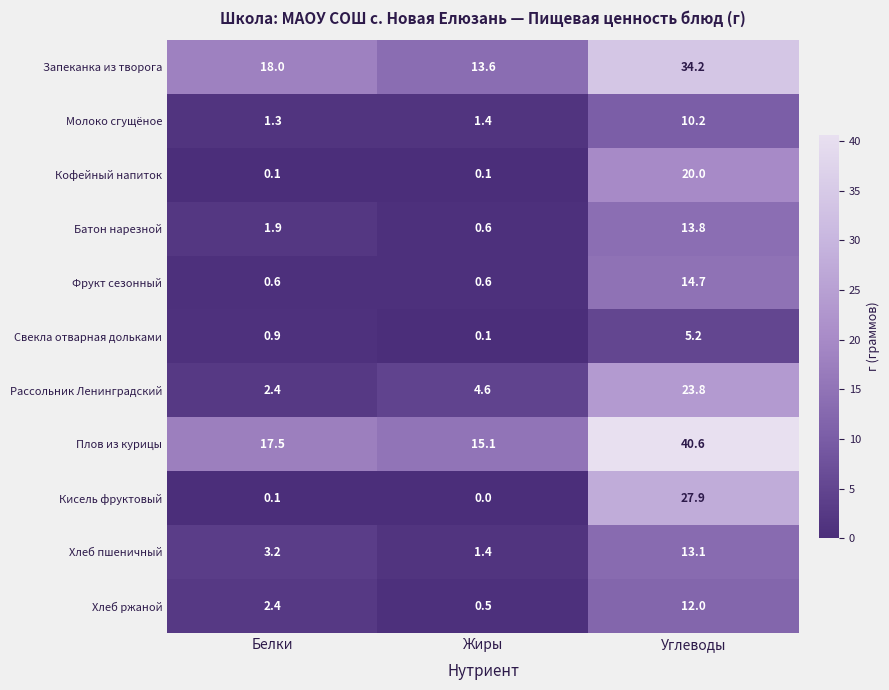

How many distinct data groups are displayed?

11